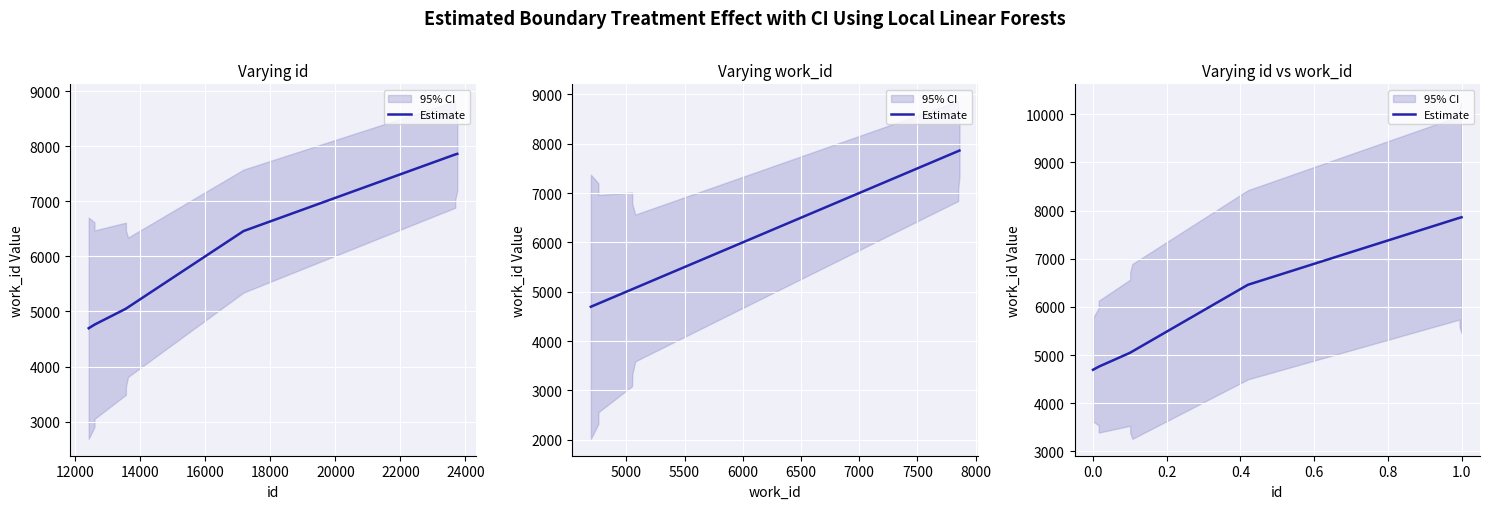

True or false: there are more than 2 points higher than both neighbors.

False